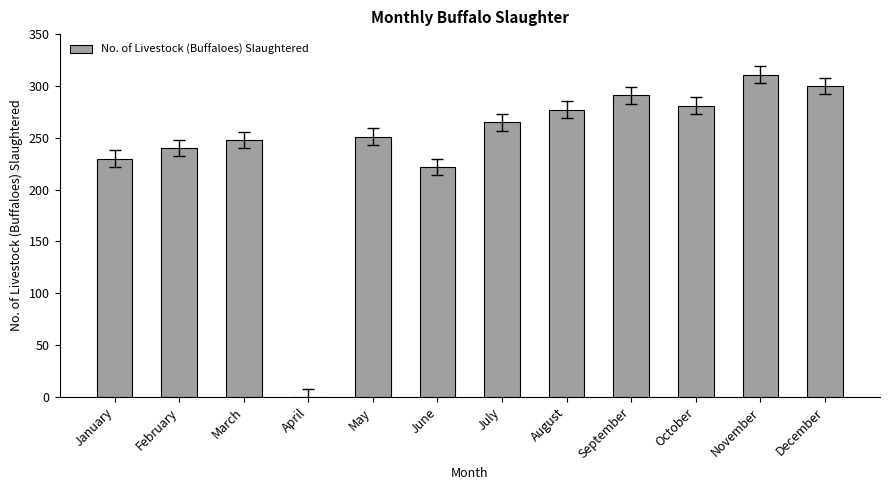

What is the sum of the values at September and July?

556